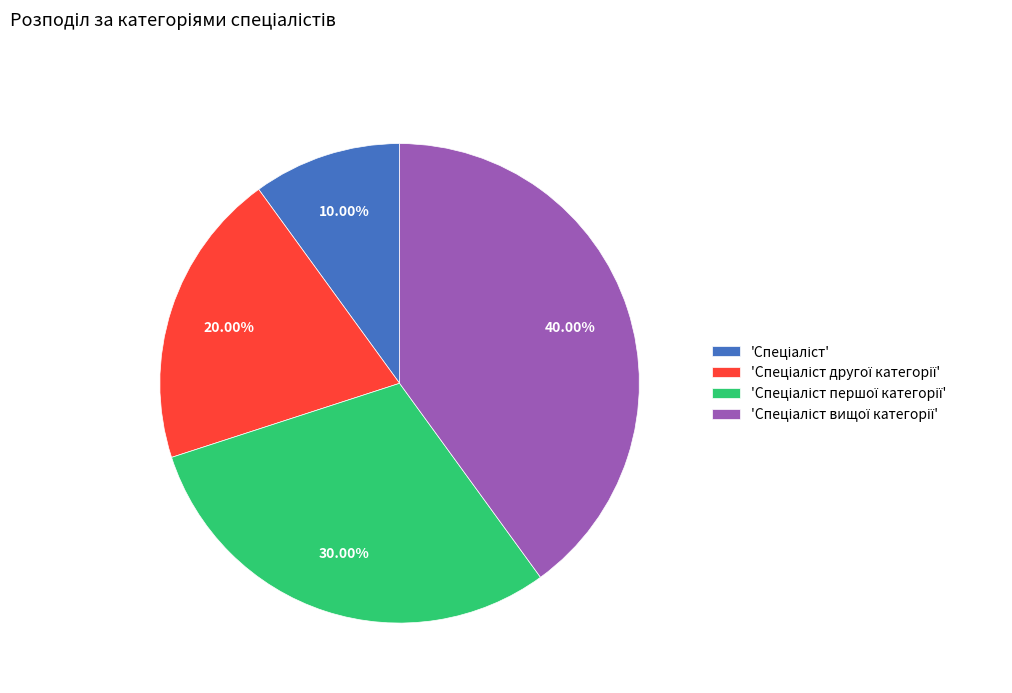

Does any single category account for the majority?

No